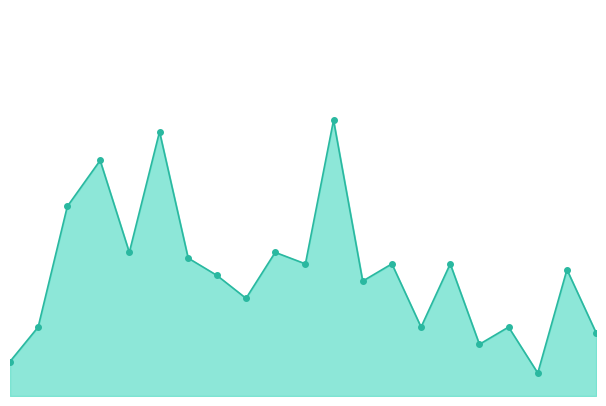

At which category does the chart reach its peak across all series?

2021-09-06